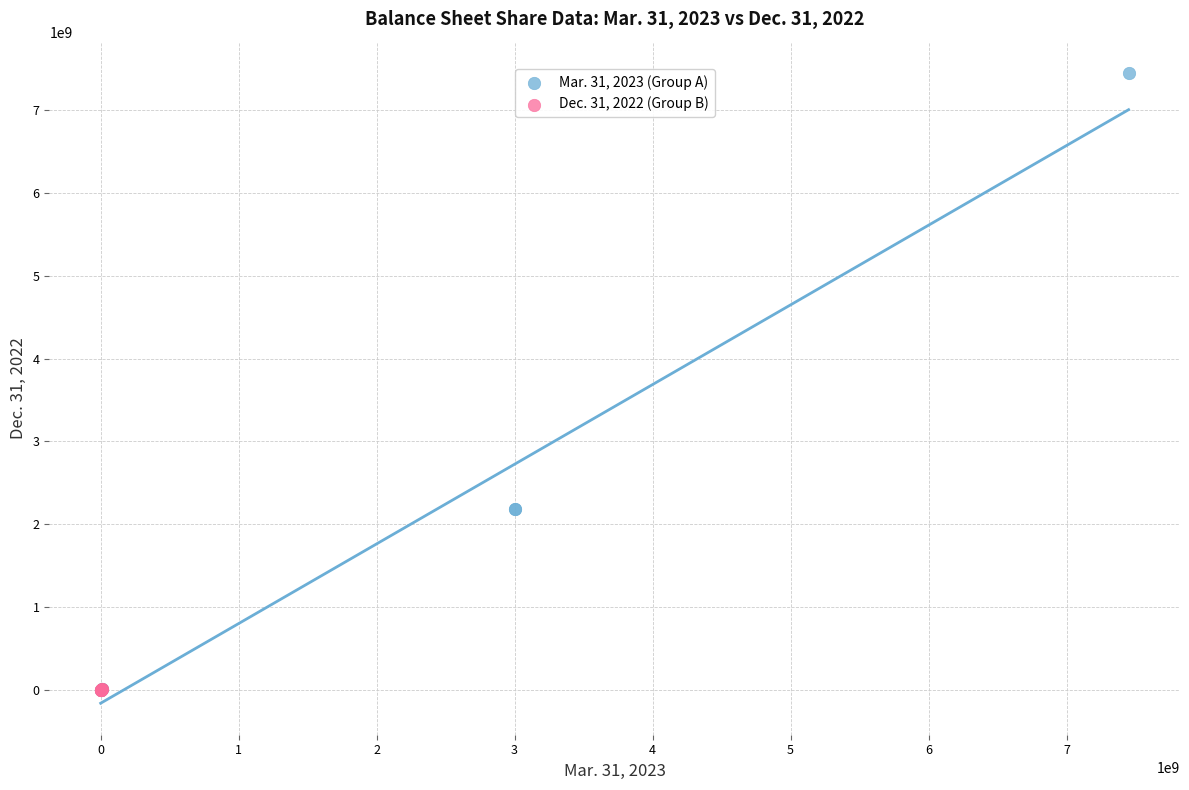

Which series has the largest Y range (max minus min)?

Mar. 31, 2023 (Group A)